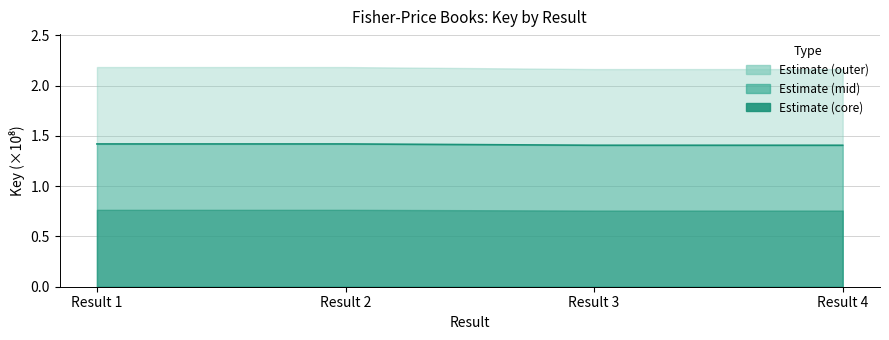

The chart shows a value of 0.3 at Result 4. True or false?

False